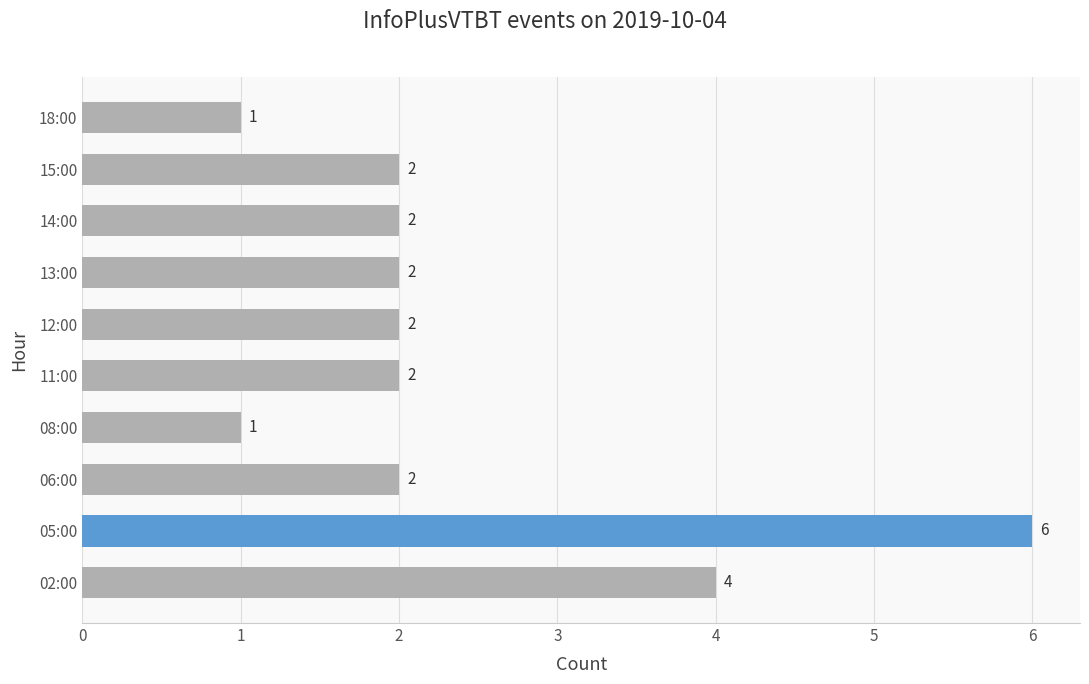

How many values are between 2 and 3?

6